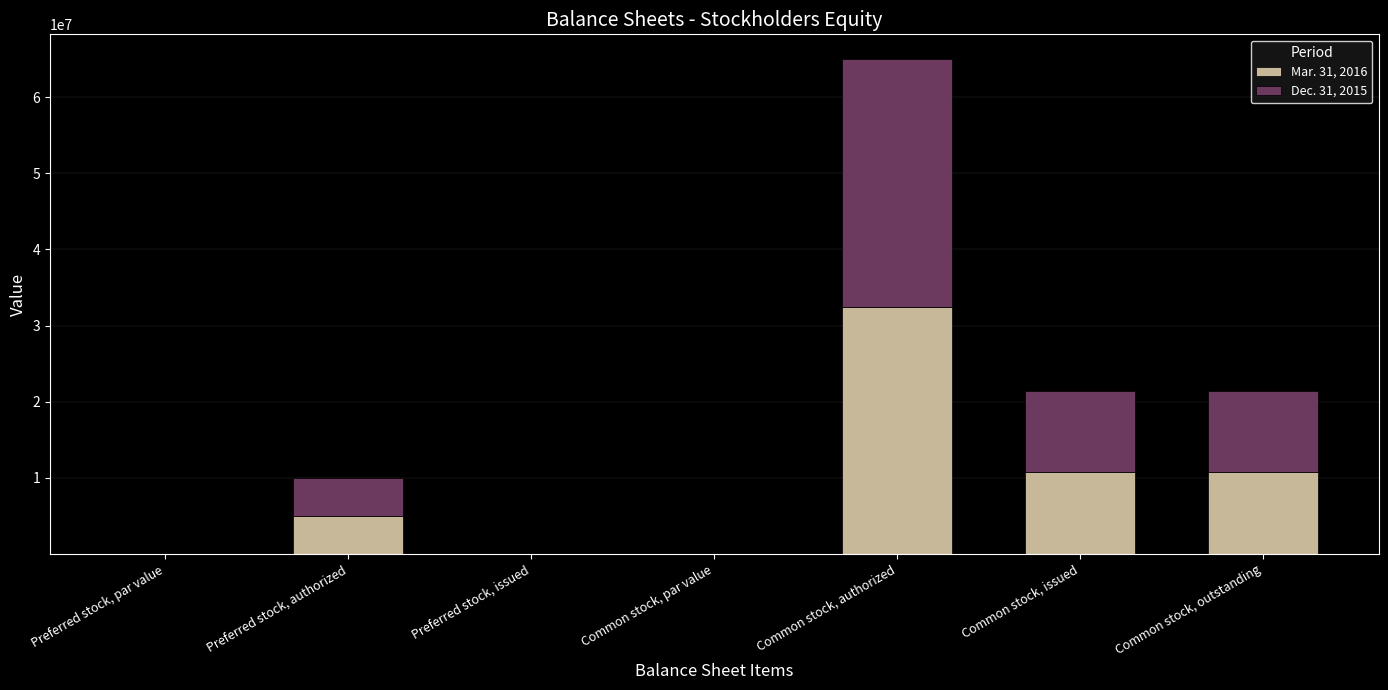

The value of Mar. 31, 2016 at Preferred stock, par value is 0.0. True or false?

True